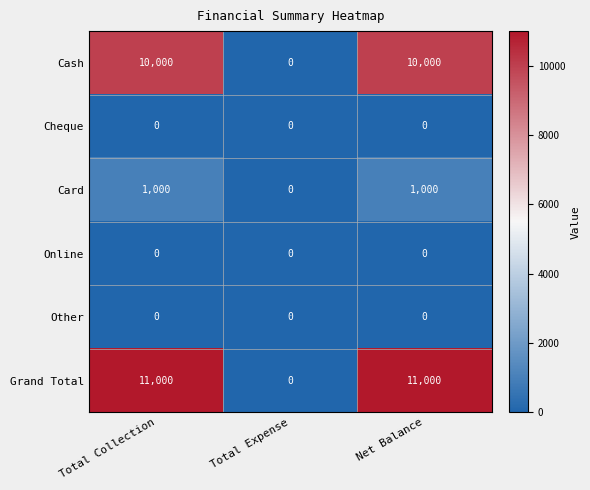

What is the sum of the Grand Total values at Total Expense and Net Balance?

11000